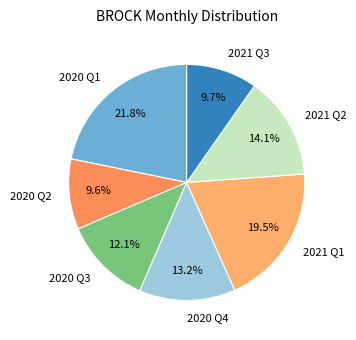

How many segments does this pie chart have?

7